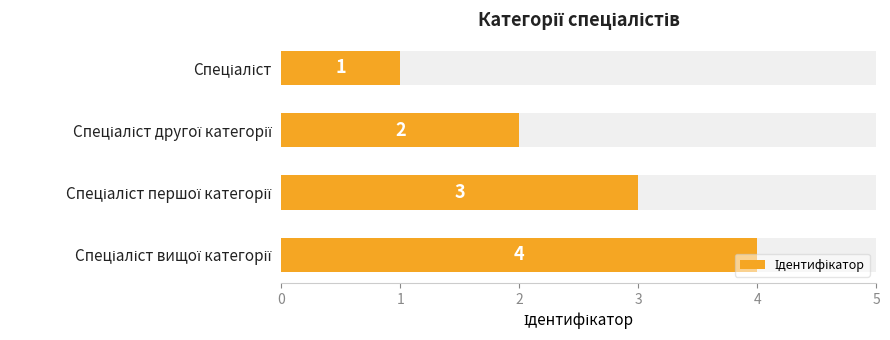

What is the difference between the maximum and minimum values?

3